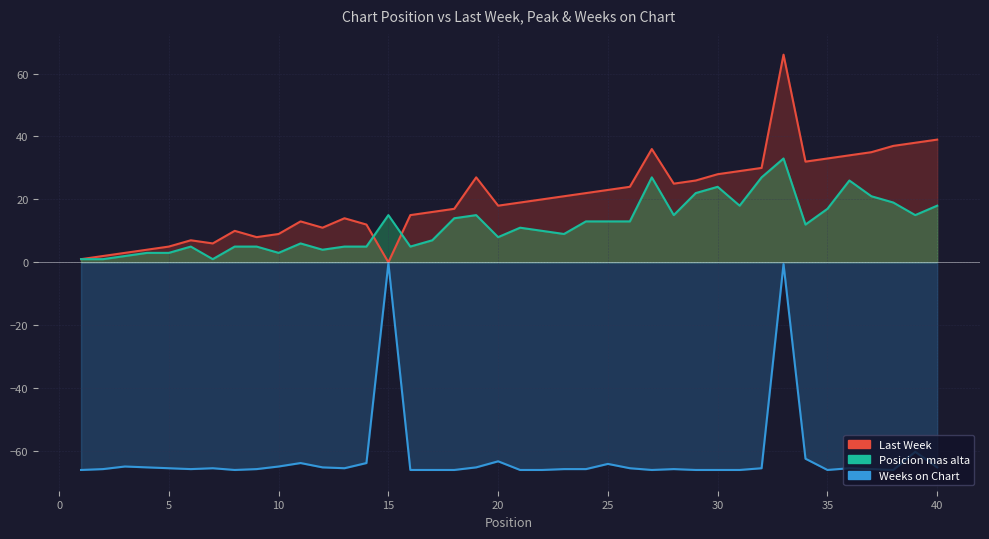

Where is the first local minimum for Last Week?

7